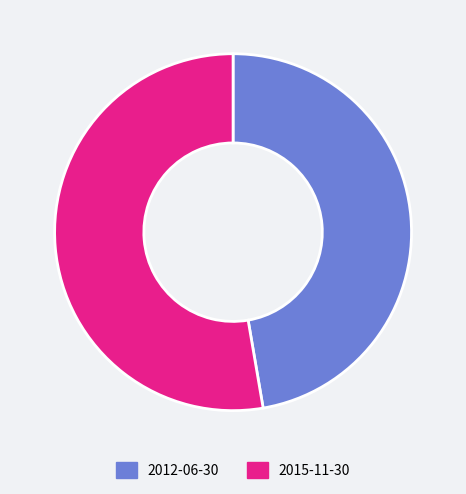

Which category has the smallest portion of the pie?

2012-06-30